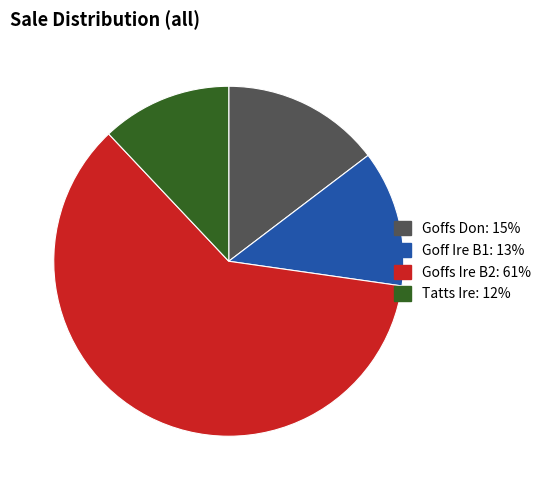

Is there any slice that represents more than half of the pie?

Yes